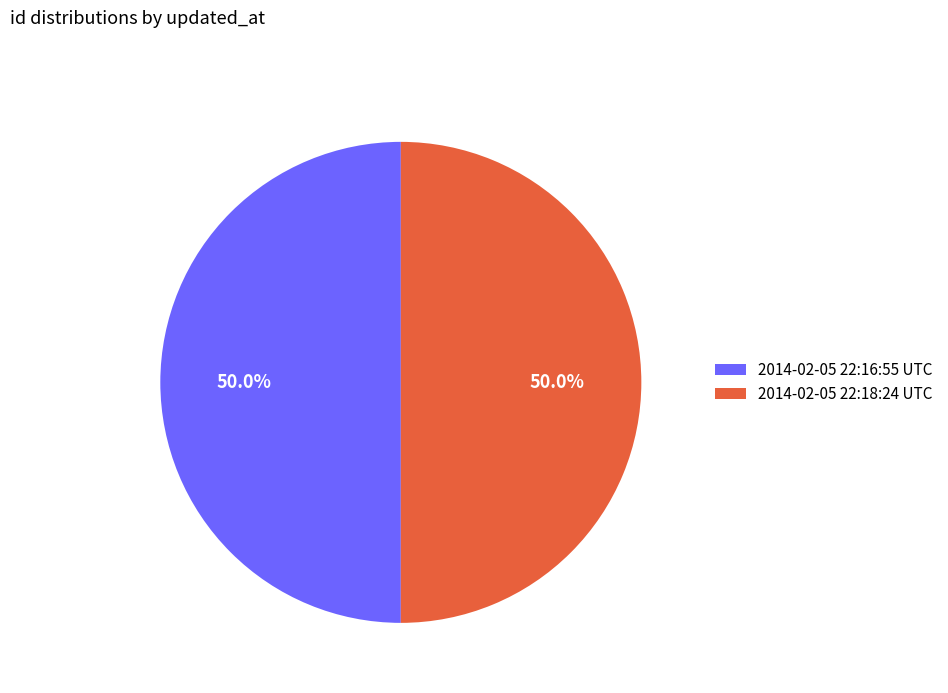

To the nearest percent, what portion does 2014-02-05 22:18:24 UTC represent?

50%